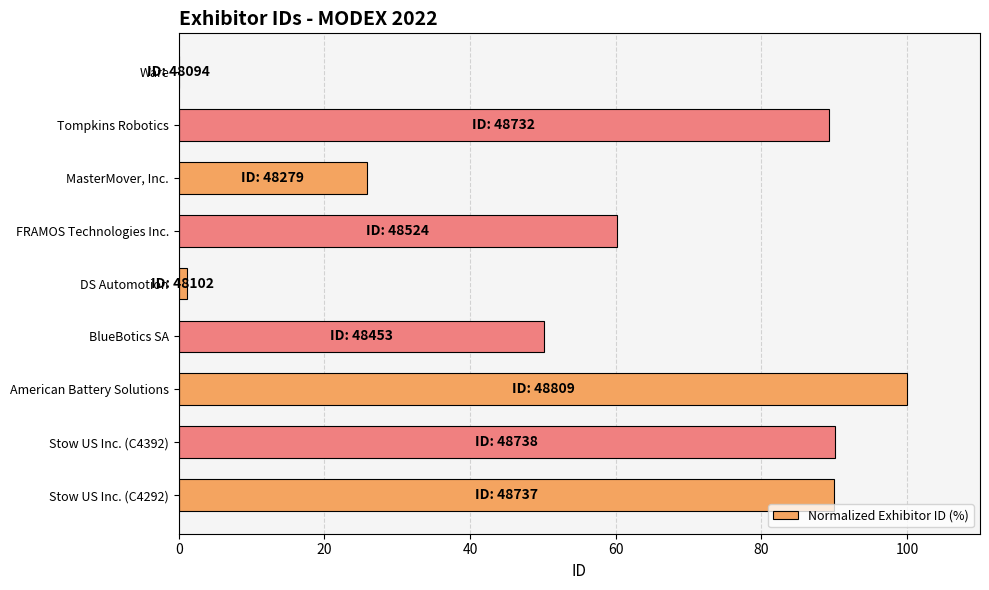

What is the sum of the values at FRAMOS Technologies Inc. and MasterMover, Inc.?

86.0